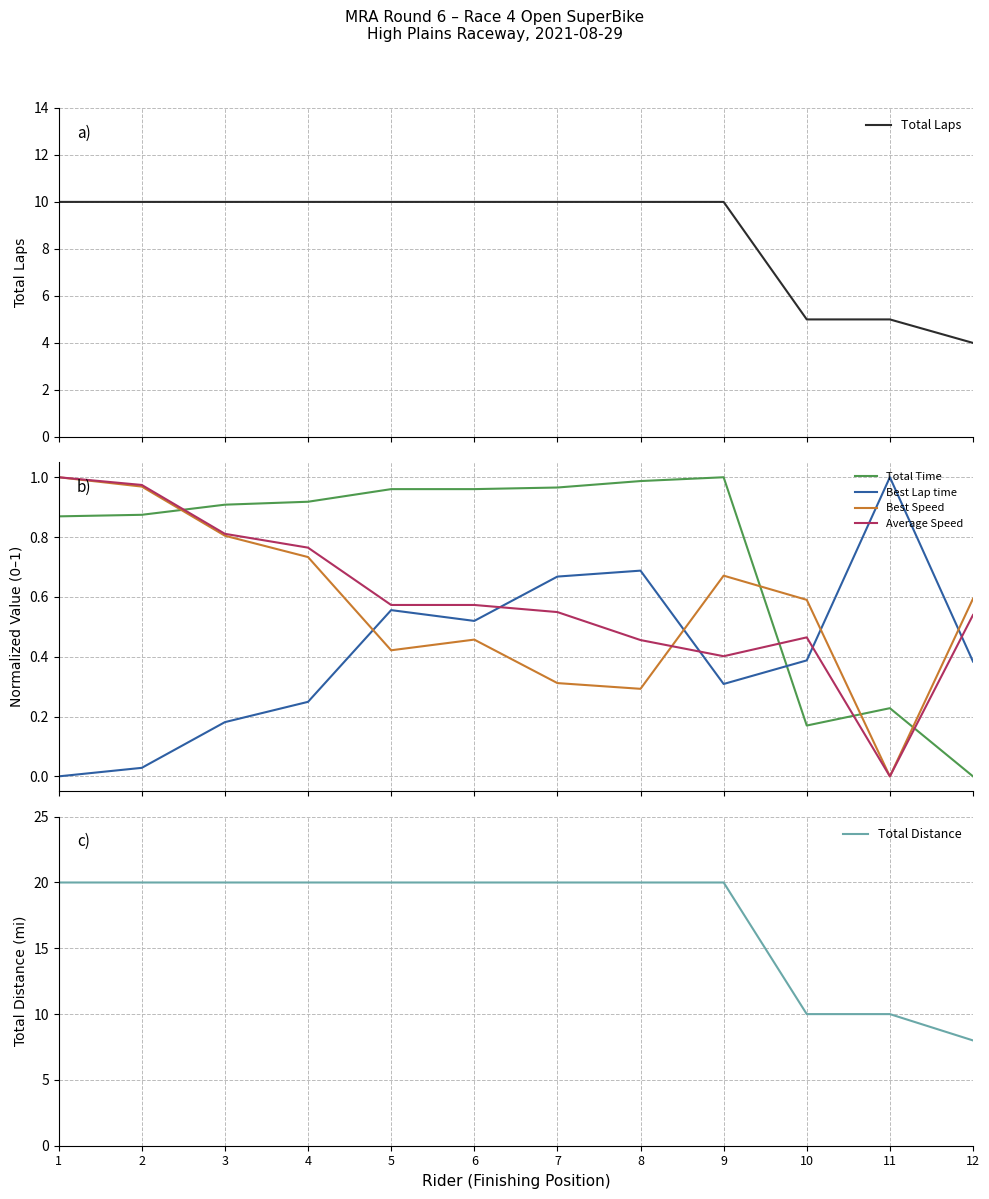

Which label corresponds to the smallest value in the chart?

12